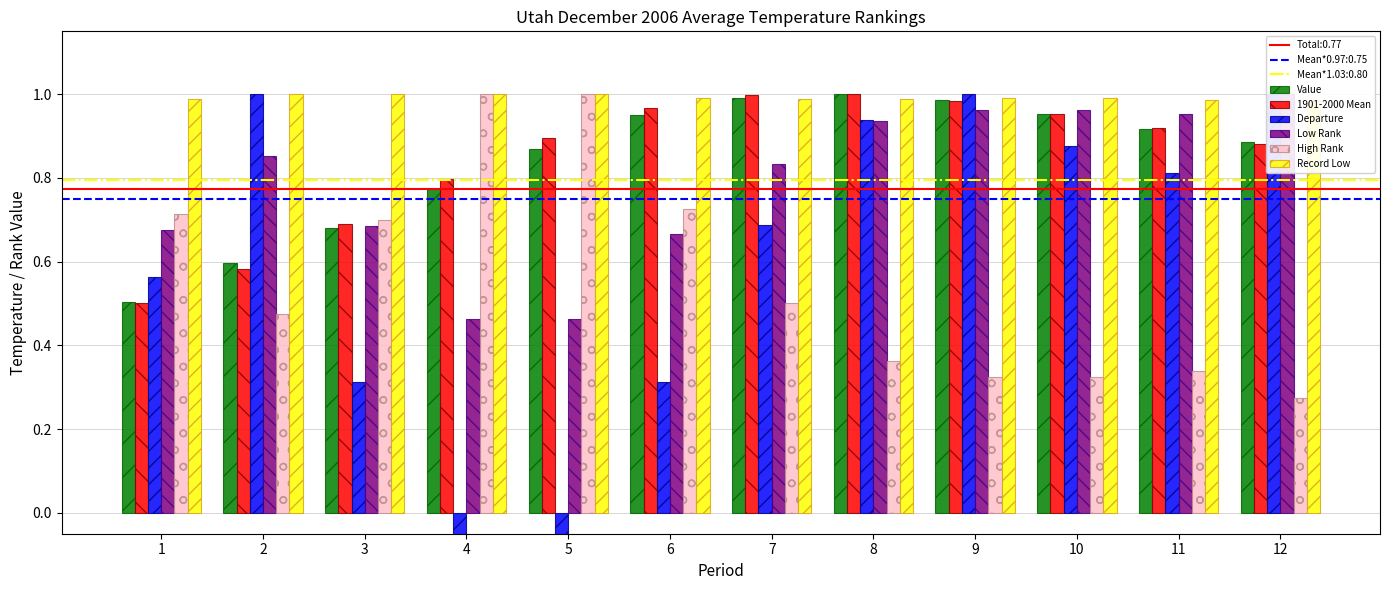

What is the lowest value of the Low Rank series?

0.5